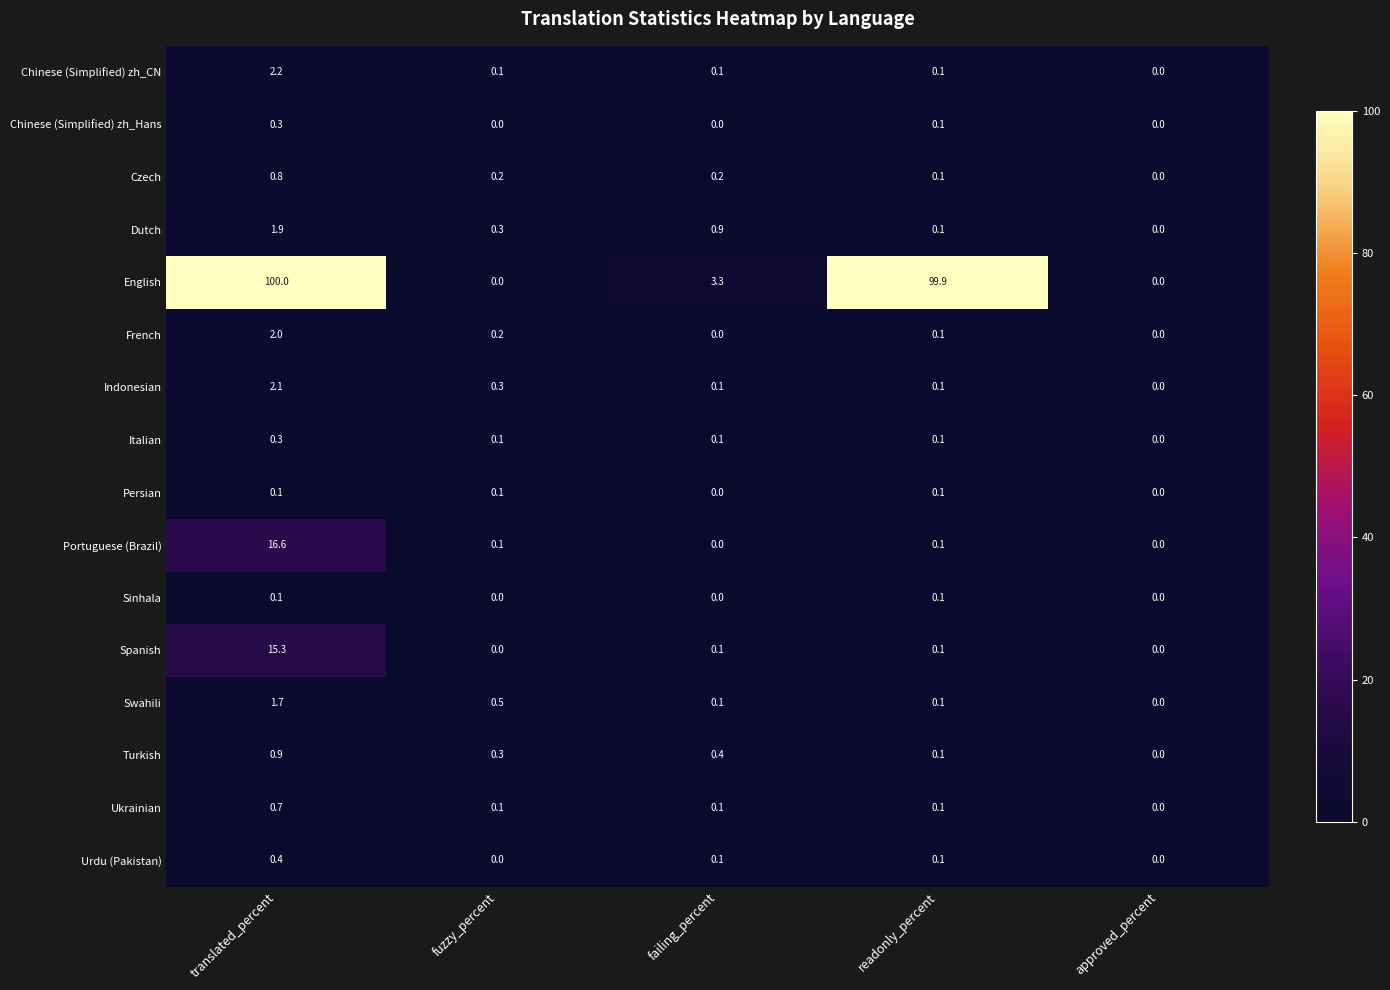

At which category is the sum across all series the highest?

translated_percent